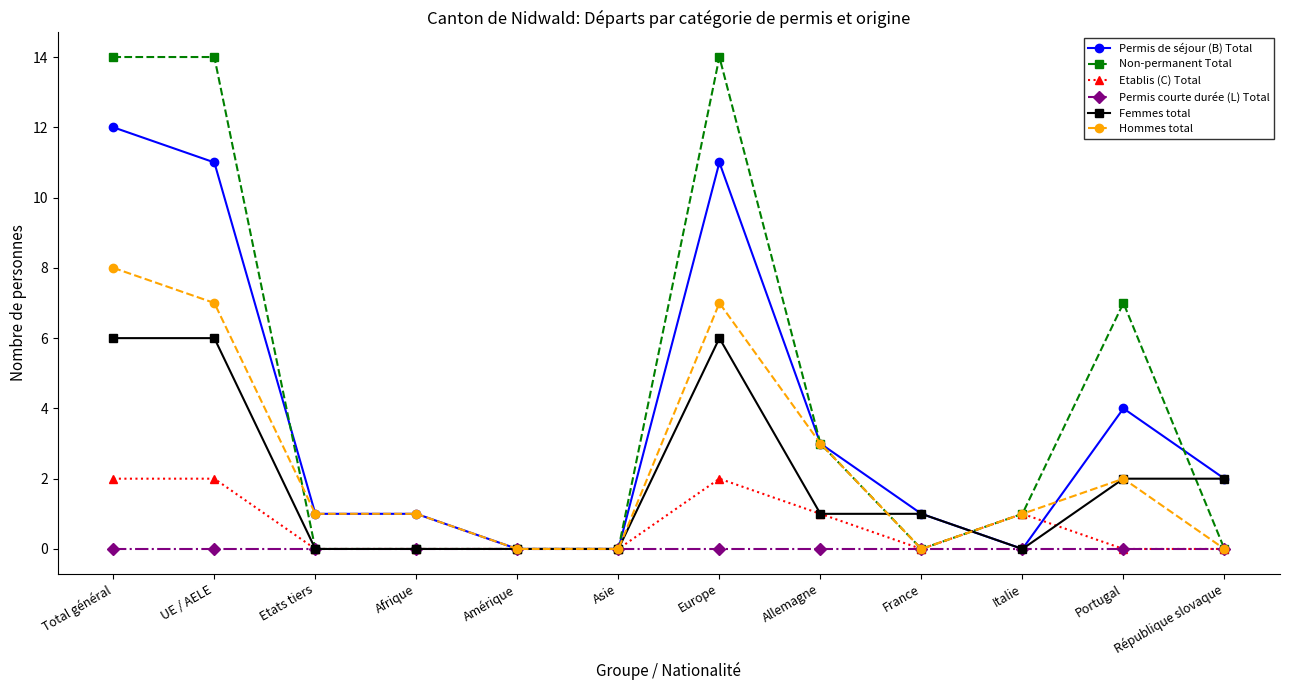

How many categories are shown in the chart?

12